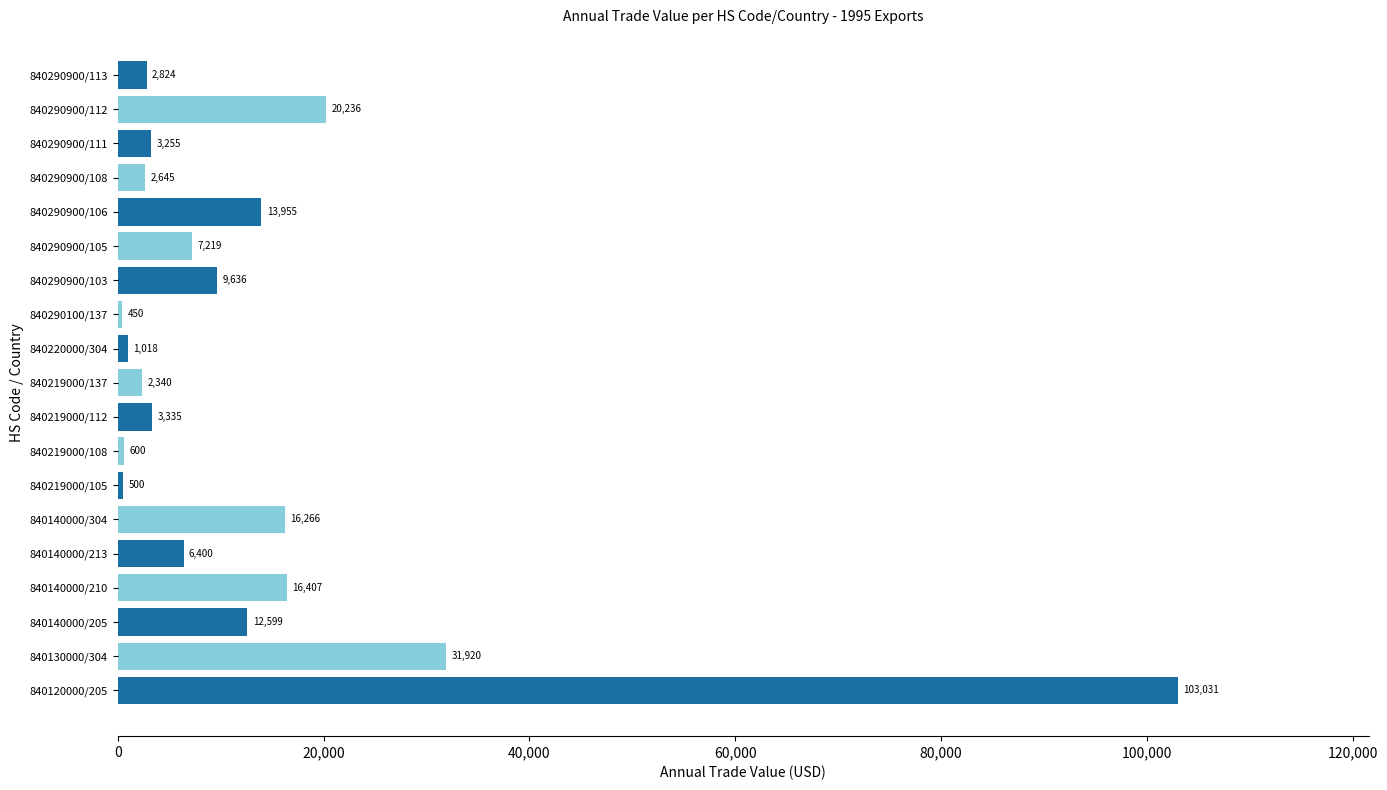

Rank the categories by value from lowest to highest.

840290100/137, 840219000/105, 840219000/108, 840220000/304, 840219000/137, 840290900/108, 840290900/113, 840290900/111, 840219000/112, 840140000/213, 840290900/105, 840290900/103, 840140000/205, 840290900/106, 840140000/304, 840140000/210, 840290900/112, 840130000/304, 840120000/205